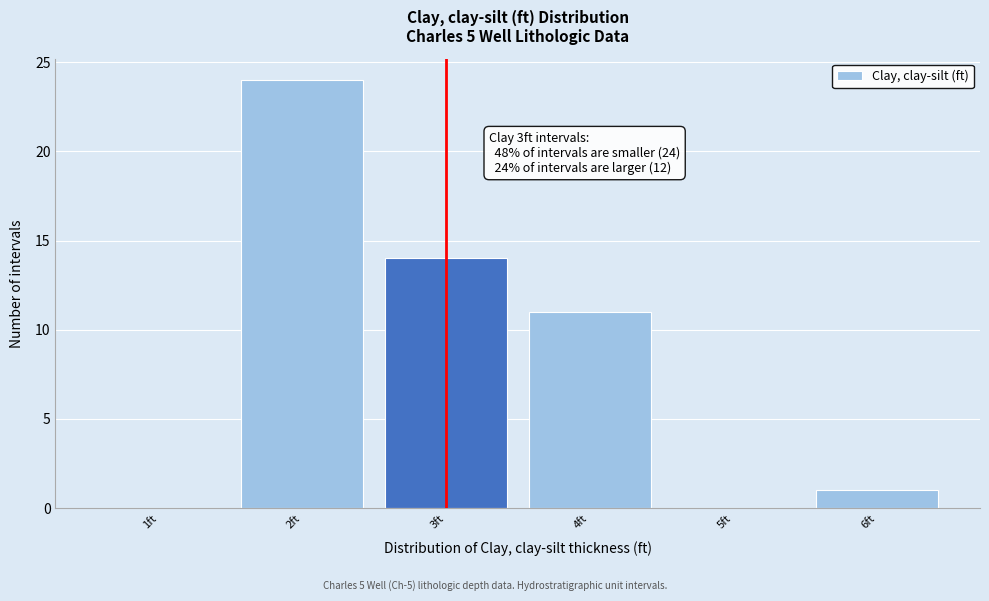

Over which range of the x-axis is the bar tallest?

1.5 to 2.5